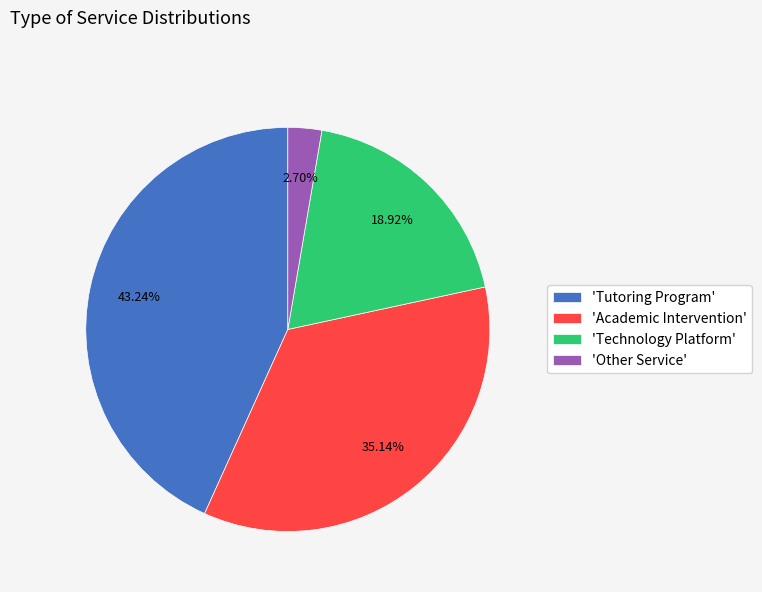

What is the ratio of the value at 'Tutoring Program' to the value at 'Other Service'?

16.0